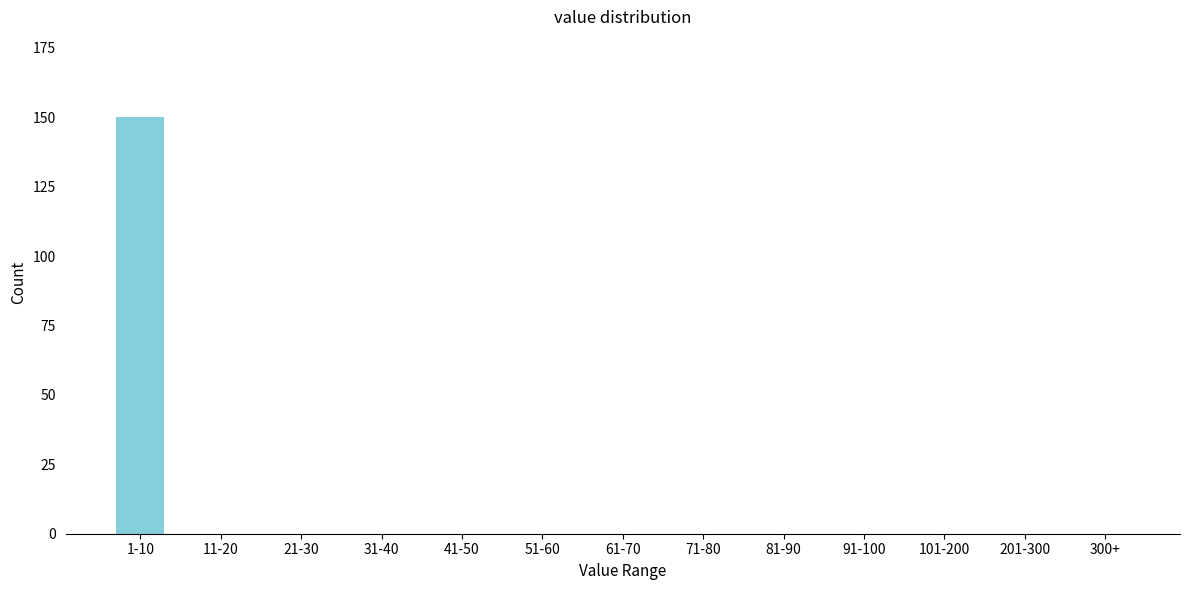

Reading left to right, what are all the values shown in this chart?

1-10=150	11-20=0	21-30=0	31-40=0	41-50=0	51-60=0	61-70=0	71-80=0	81-90=0	91-100=0	101-200=0	201-300=0	300+=0